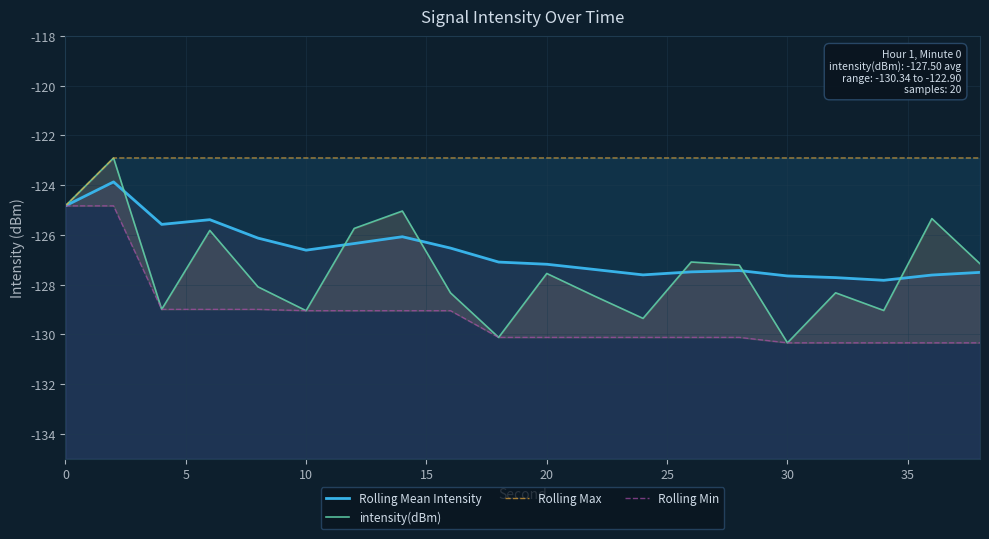

True or false: Rolling Mean Intensity and Rolling Min cross at least once.

False